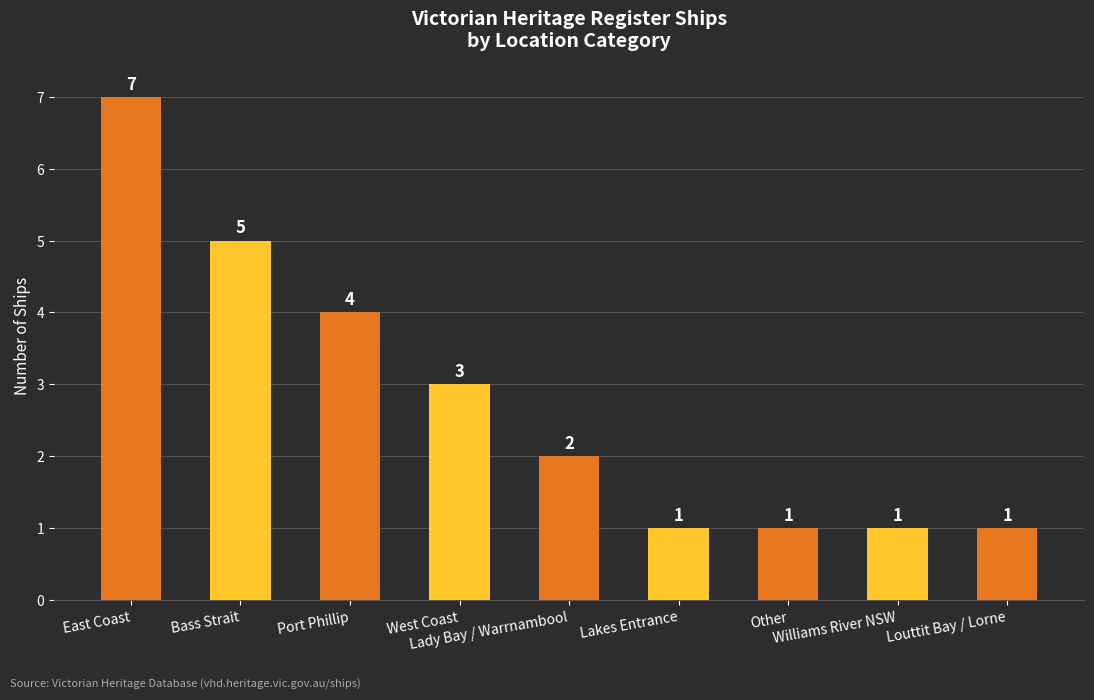

What is the ratio of the value at Port Phillip to the value at Other?

4.0